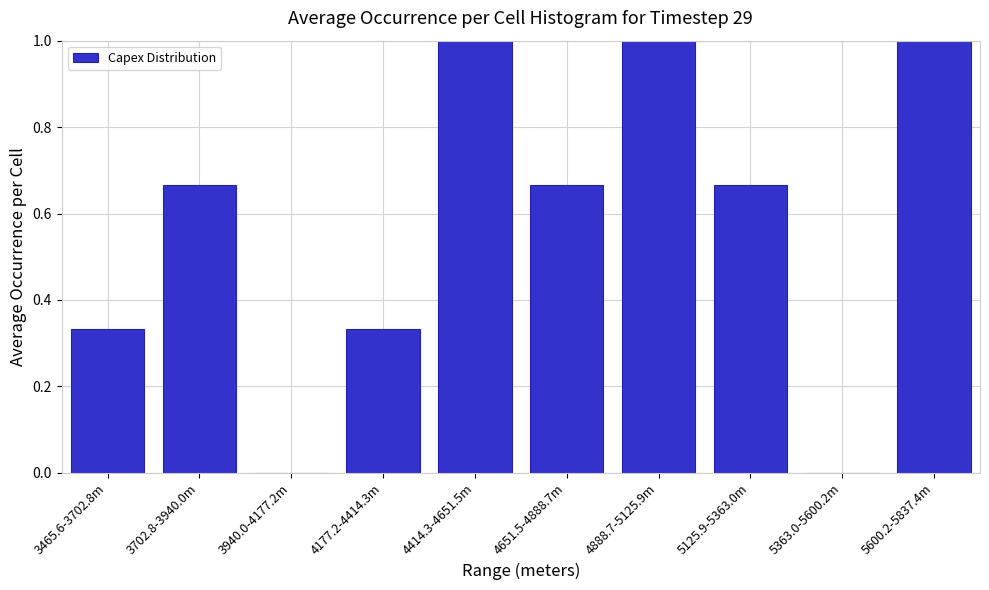

Which has a higher value, 5125.9-5363.0m or 4888.7-5125.9m?

4888.7-5125.9m